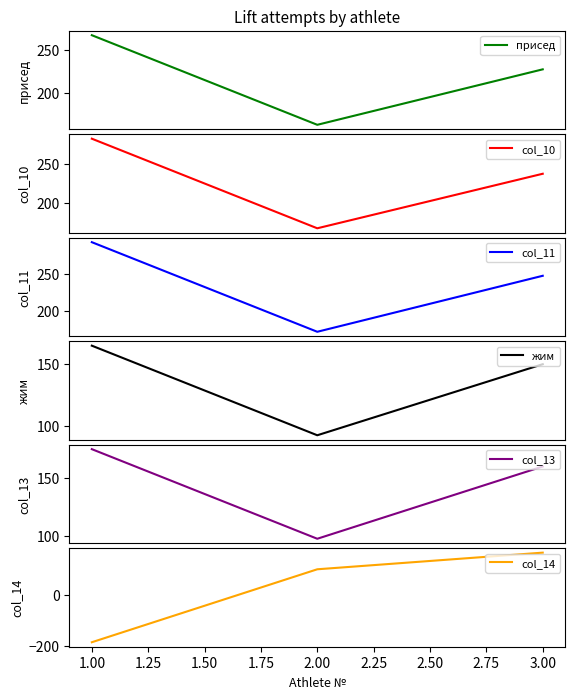

What is the minimum value for присед?

162.5